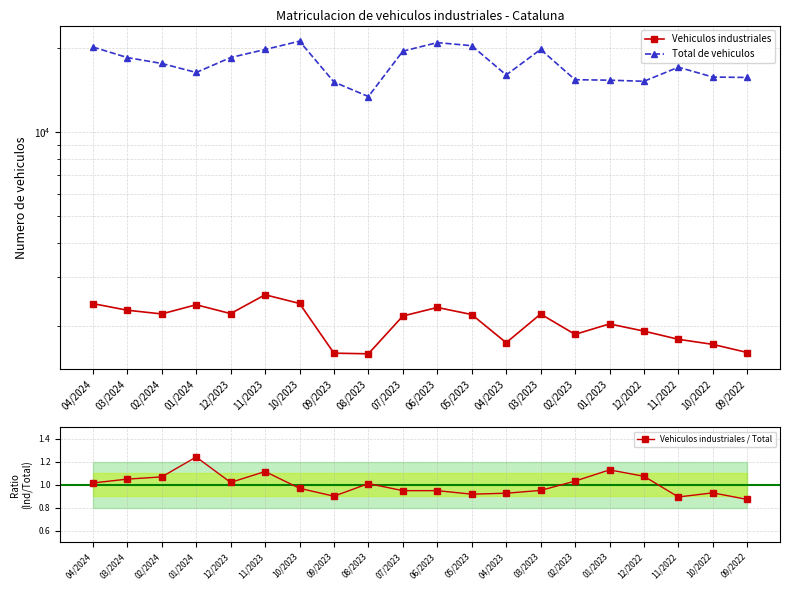

Which series has the widest spread of values?

Total de vehiculos